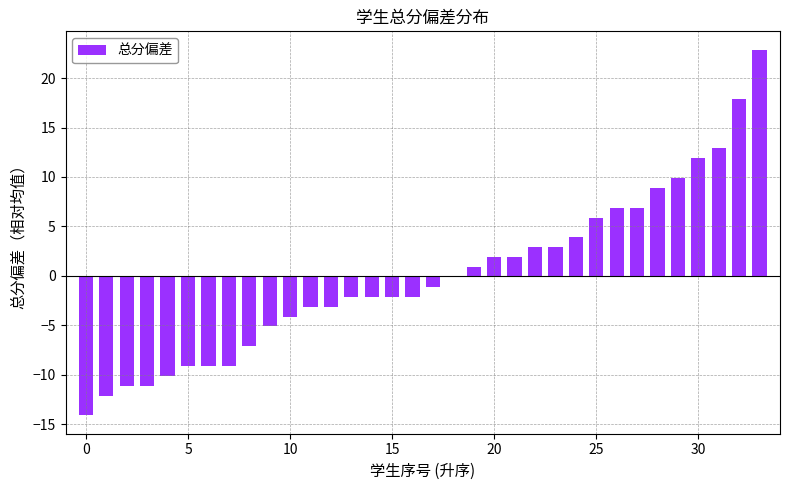

What is the maximum value shown in the chart?

22.9